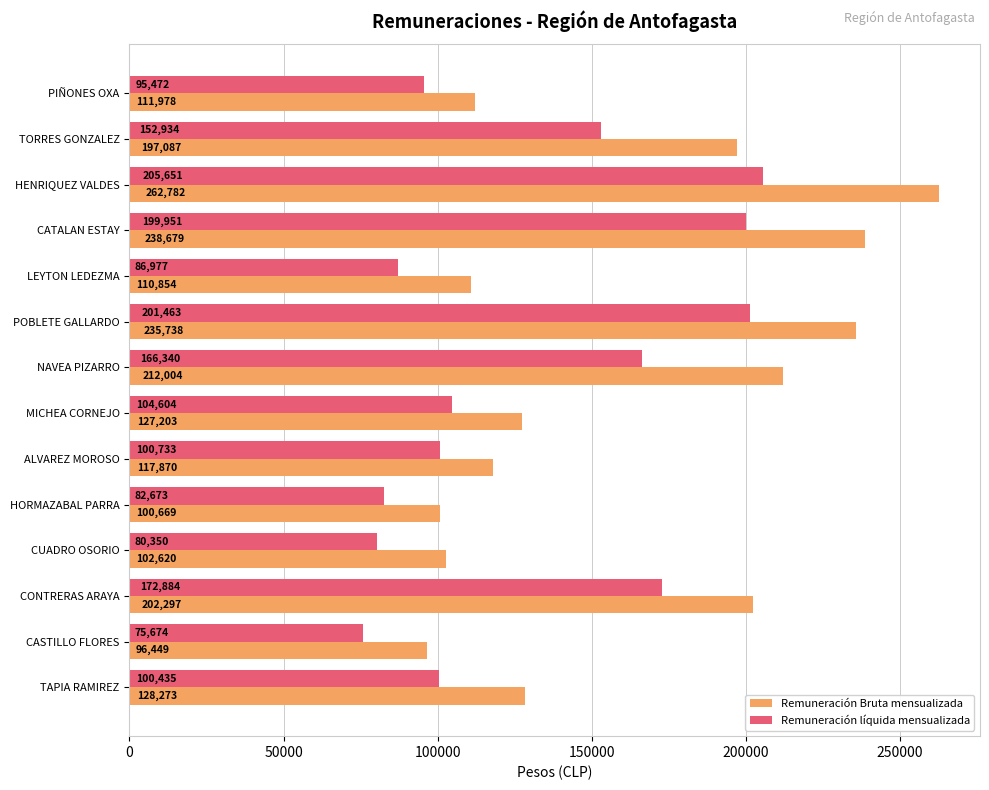

What is the minimum value shown in the chart?

75674